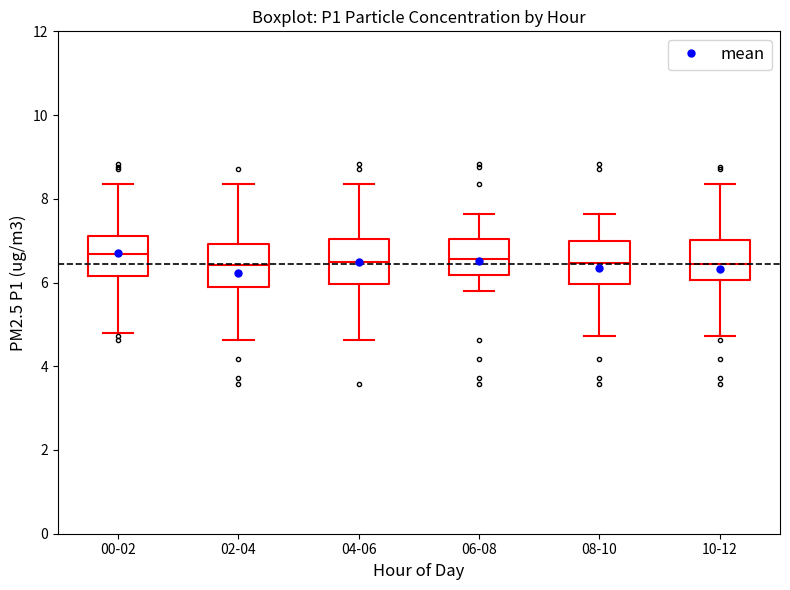

Where does the lower whisker of the box for 00-02 end on the y-axis? The values are not printed on the chart, so give them approximately, as read against the axis.

4.8